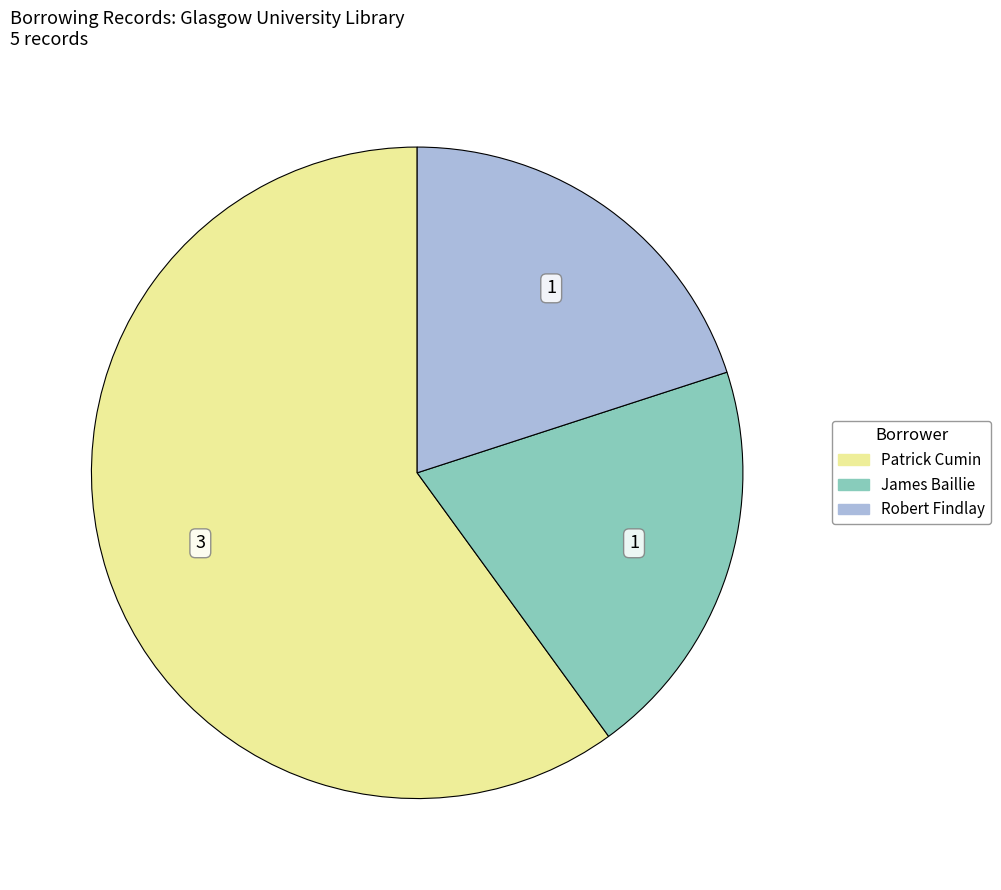

Is there a majority slice in this chart?

Yes